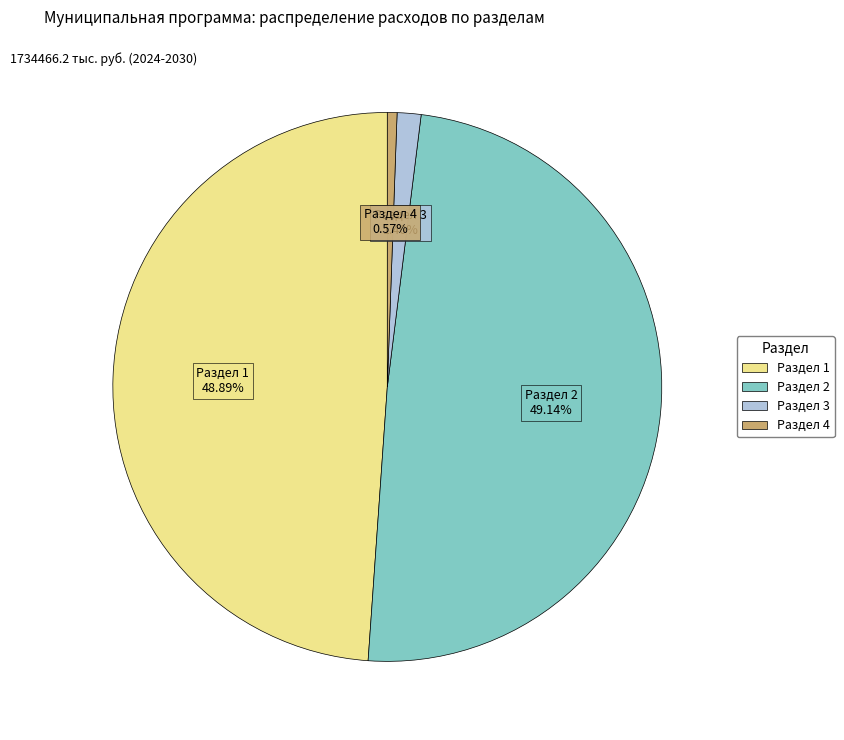

Is there a majority slice in this chart?

No